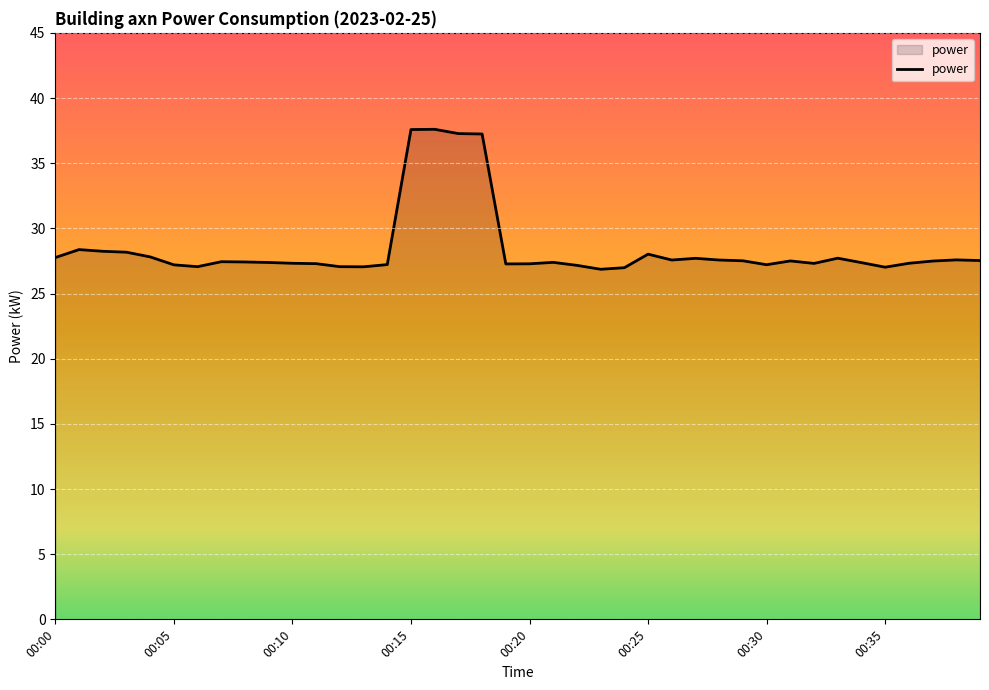

How many lines are shown in the chart?

1